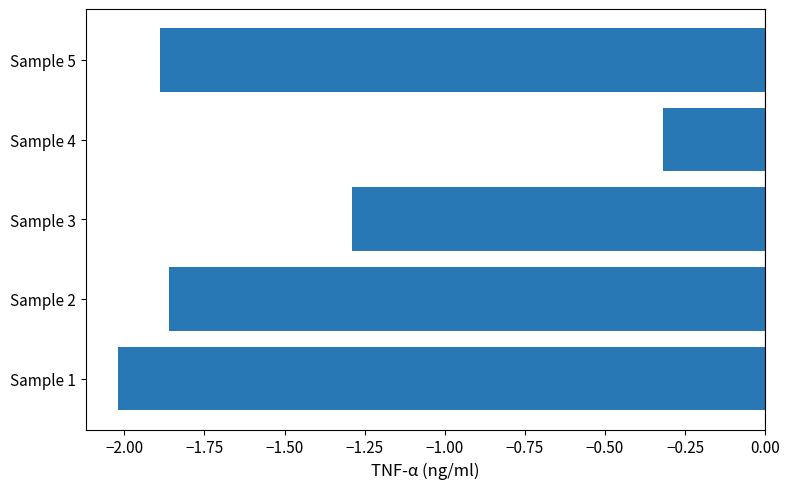

Where is the data nearest to the value -1?

Sample 3